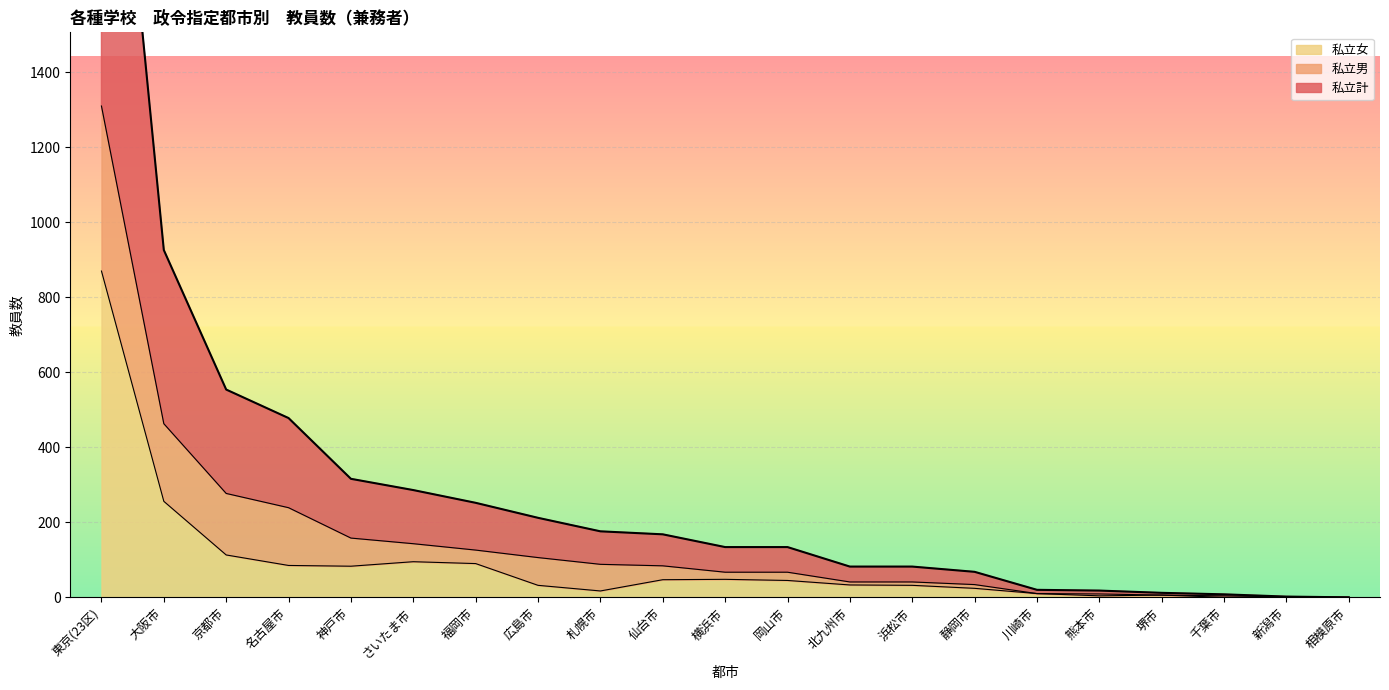

What is the approximate value of 私立男 at 福岡市?

36